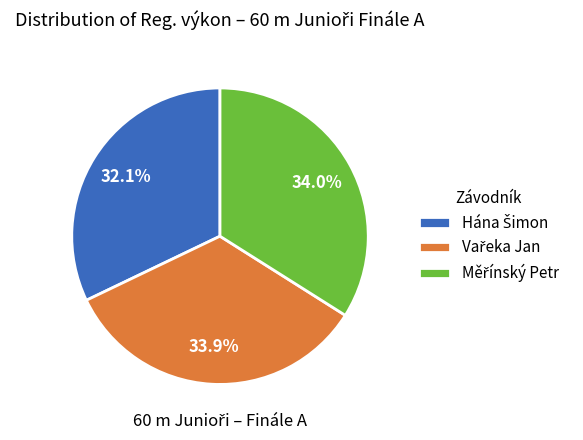

Does any single category account for the majority?

No